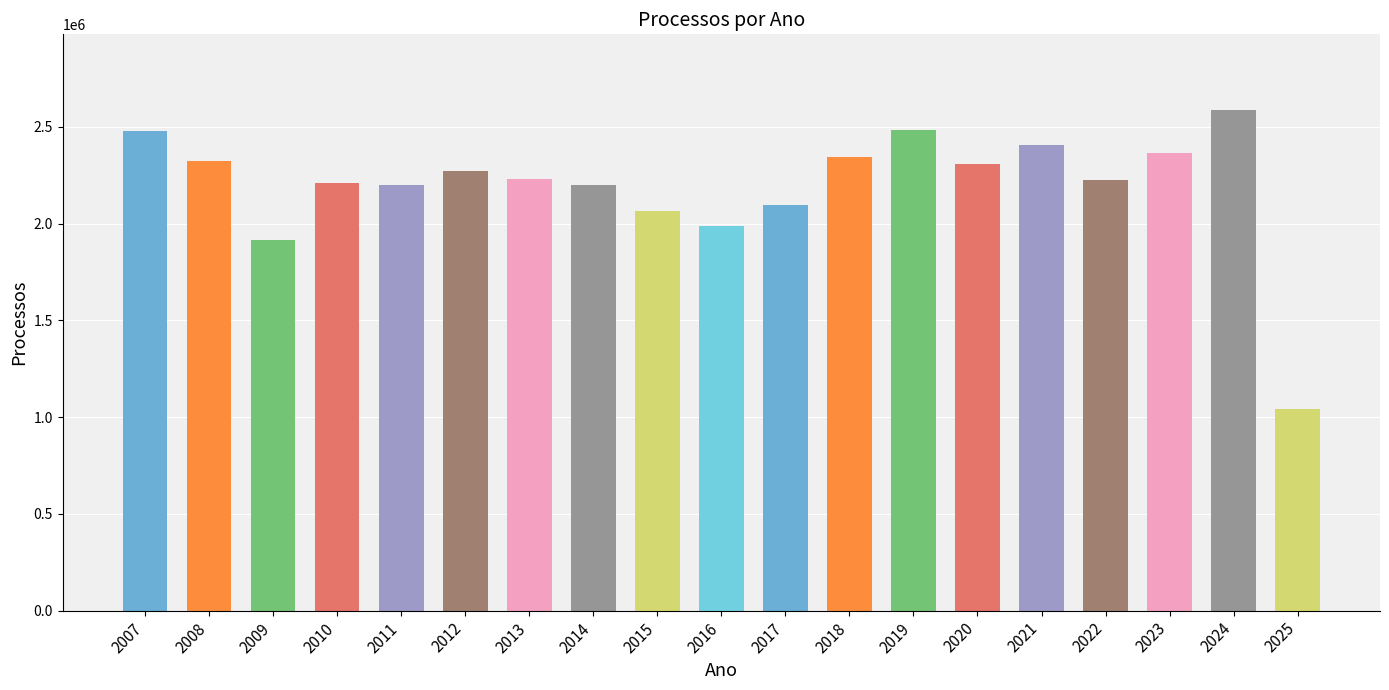

What is the difference between the maximum and second lowest values?

674583